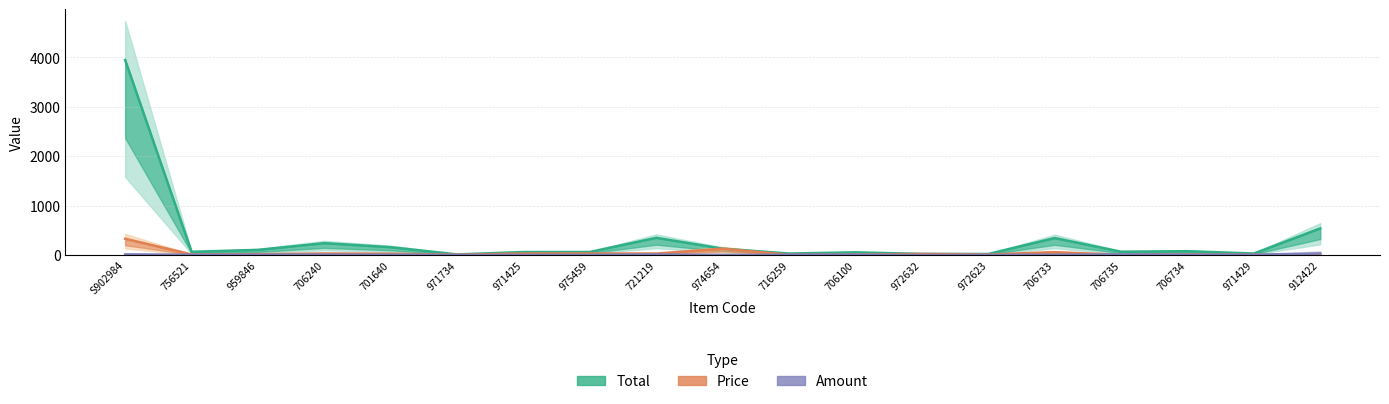

What position from the left is 971734?

6